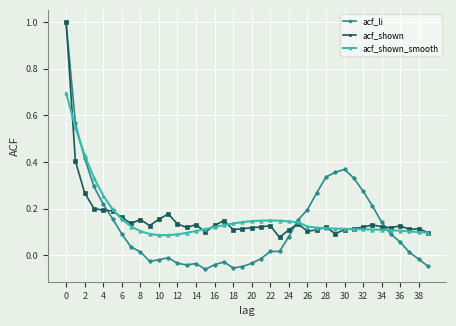

True or false: acf_shown has more than 1 points higher than both neighbors.

True